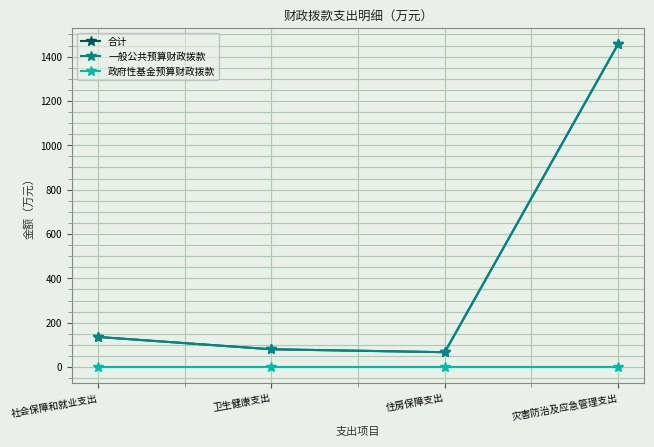

True or false: 一般公共预算财政拨款 and 合计 intersect in this chart.

False